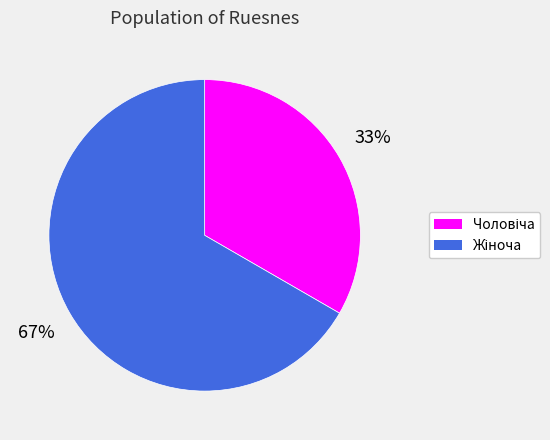

Is there any slice that represents more than half of the pie?

Yes